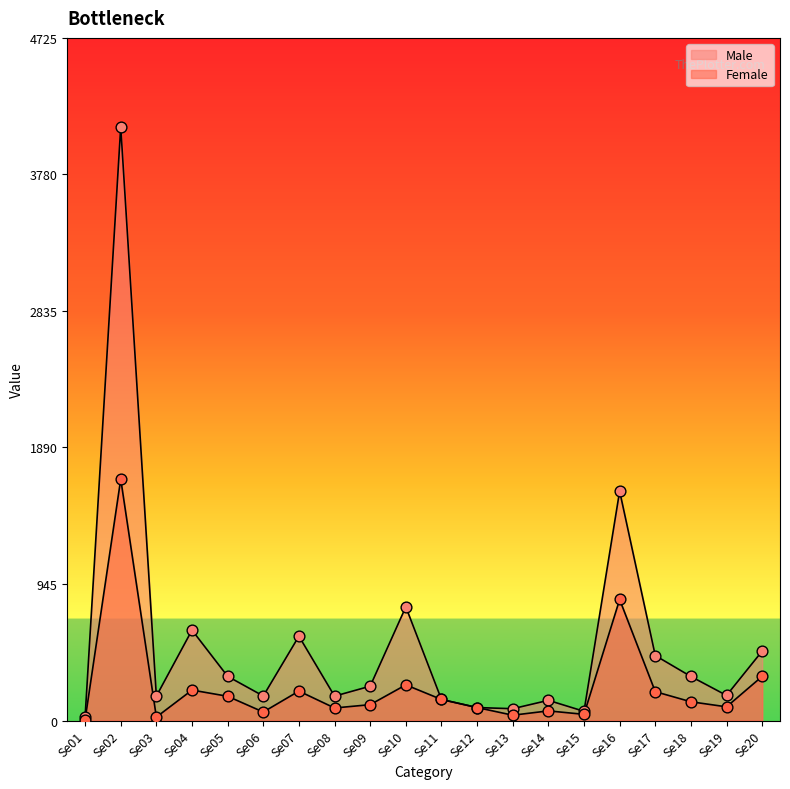

Which series has the largest total across all categories?

Male